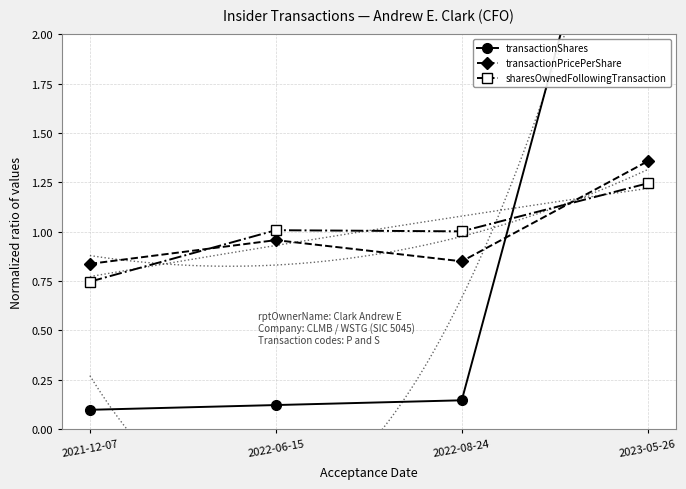

Which series has the widest spread of values?

transactionShares